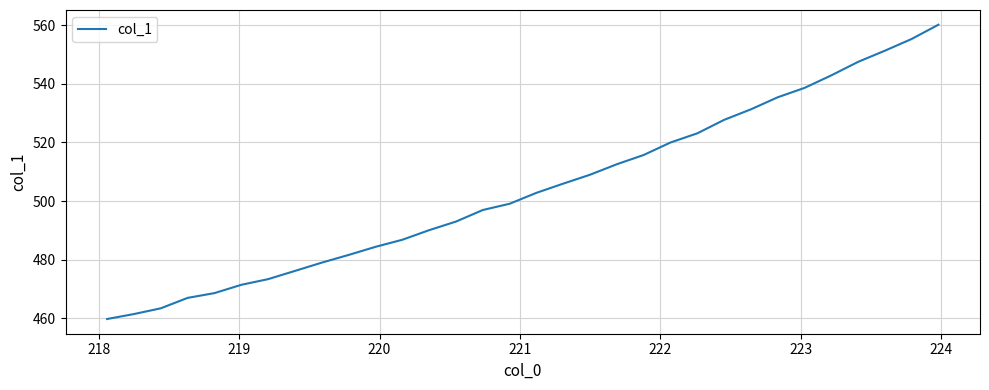

What is the smallest value displayed?

459.8